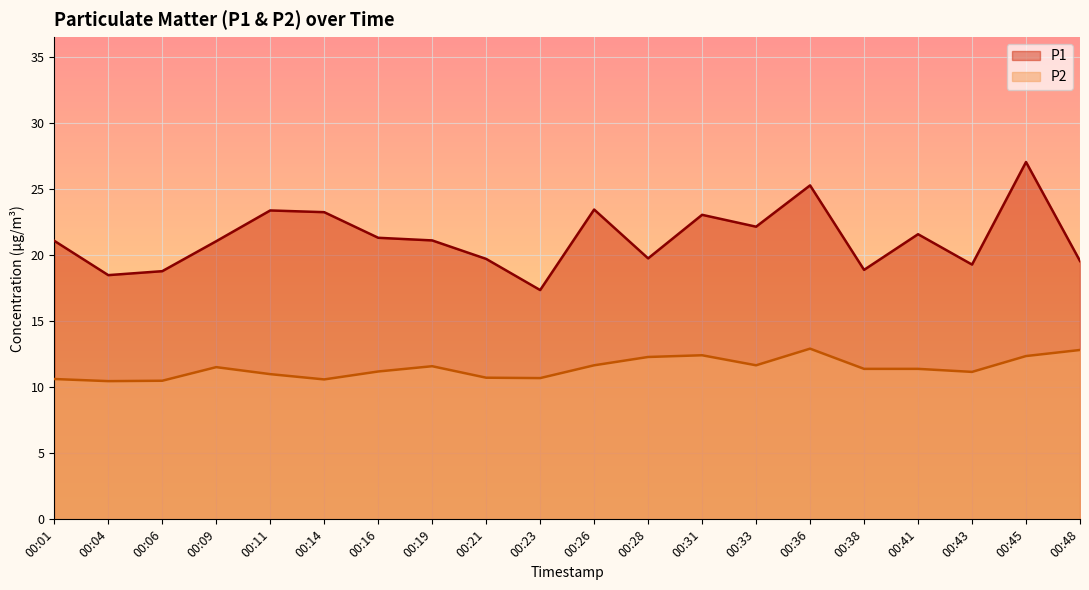

Which has a higher value, 00:06 or 00:11?

00:11